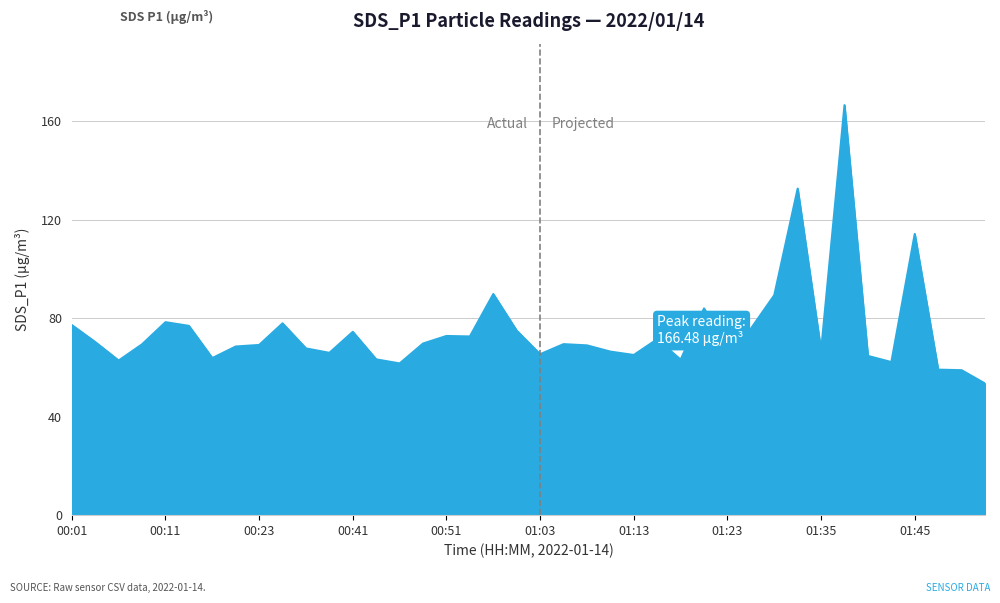

Does the chart have visible grid lines?

Yes